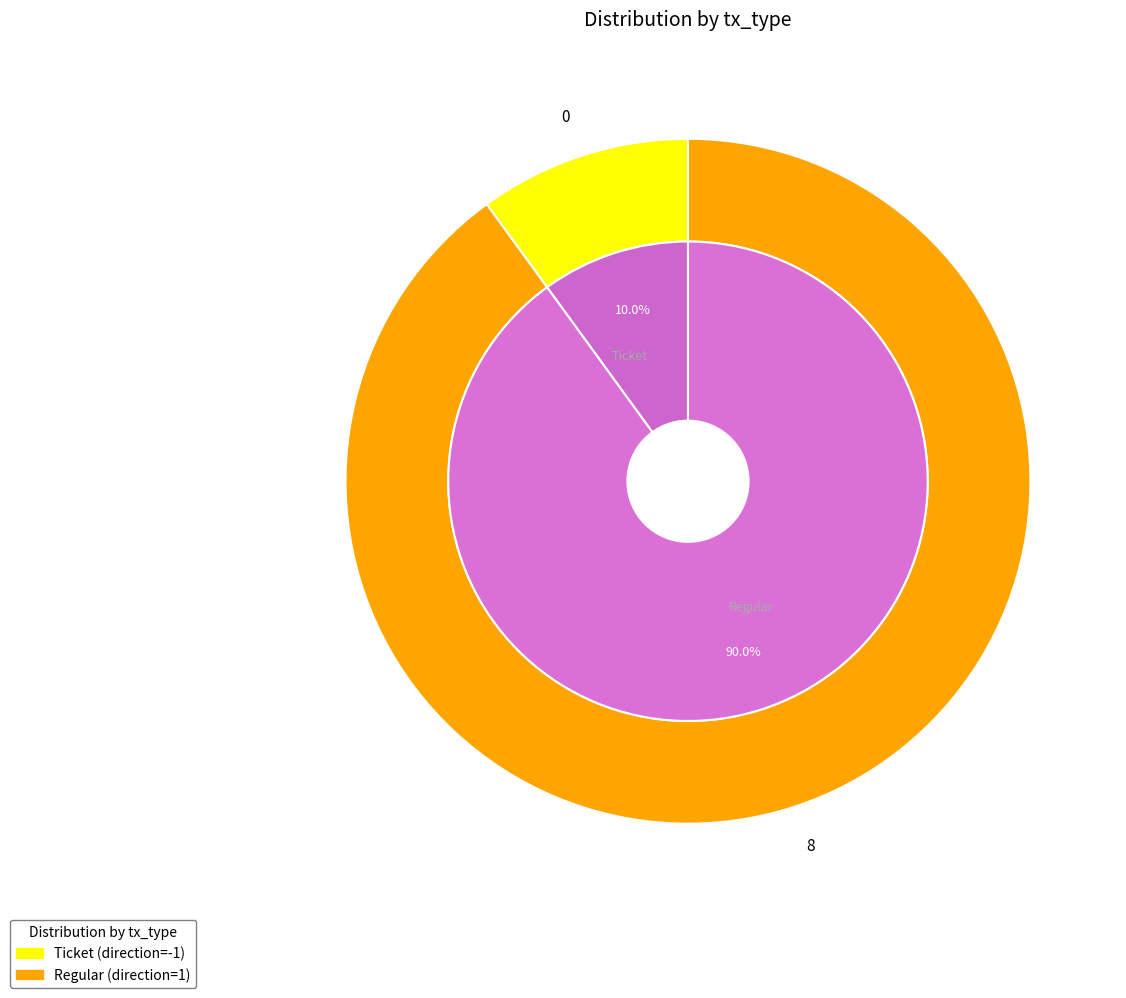

To the nearest percent, what is the combined percentage of Regular and Ticket?

100%